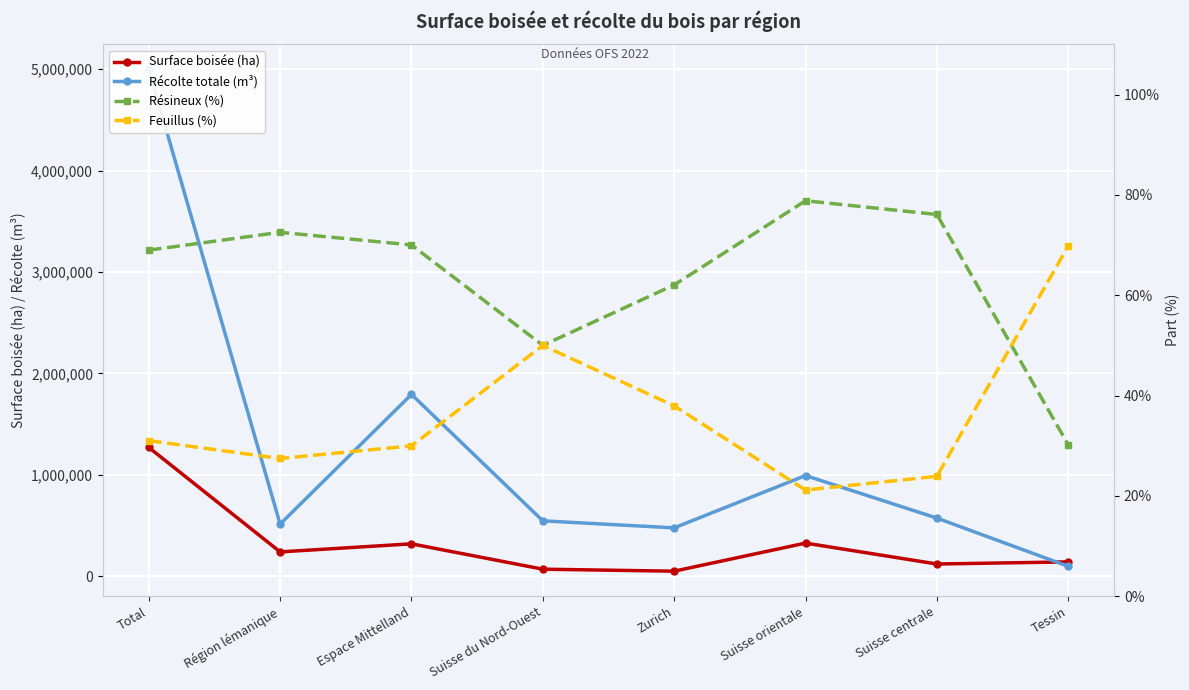

Reading left to right, what are all the values shown in this chart?

Surface boisée (ha): 1270596.0	240361.0	319934.0	69932.0	50260.0	327205.0	121090.0	141814.0
Récolte totale (m³): 4997883.0	514513.0	1793468.0	546765.0	477455.0	993354.0	574029.0	98299.0
Résineux (%): 69.0	72.5	70.0	50.0	62.0	78.8	76.1	30.2
Feuillus (%): 31.0	27.5	30.0	50.0	38.0	21.2	23.9	69.8